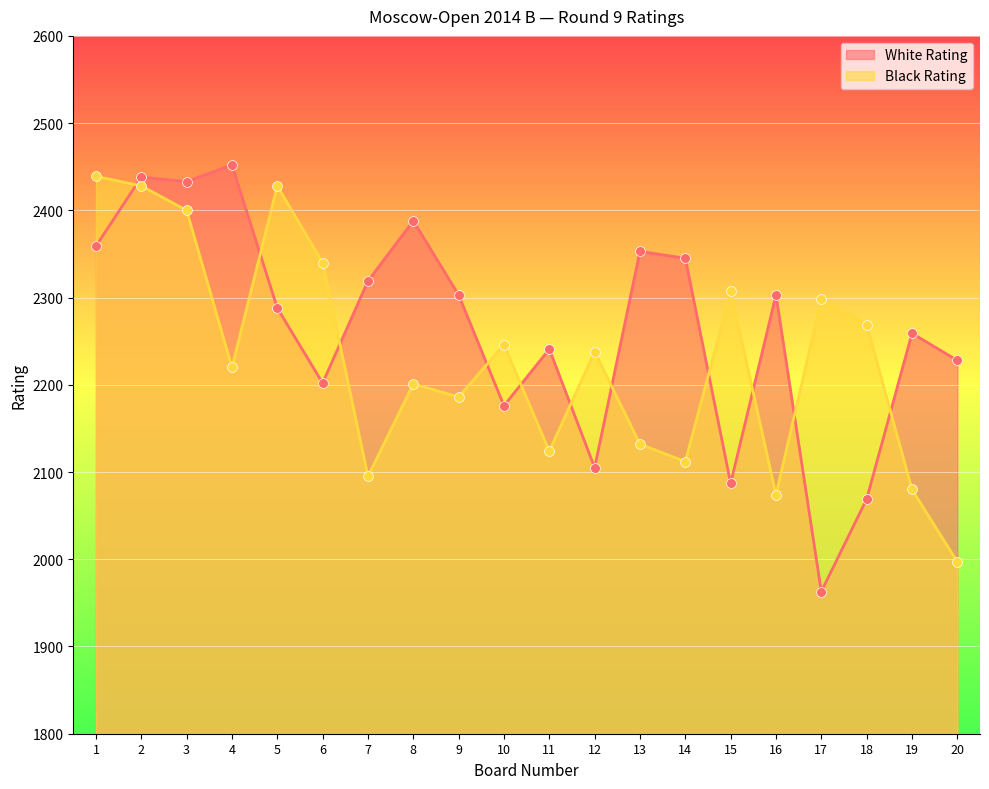

Which series has the widest spread of Y values?

White Rating